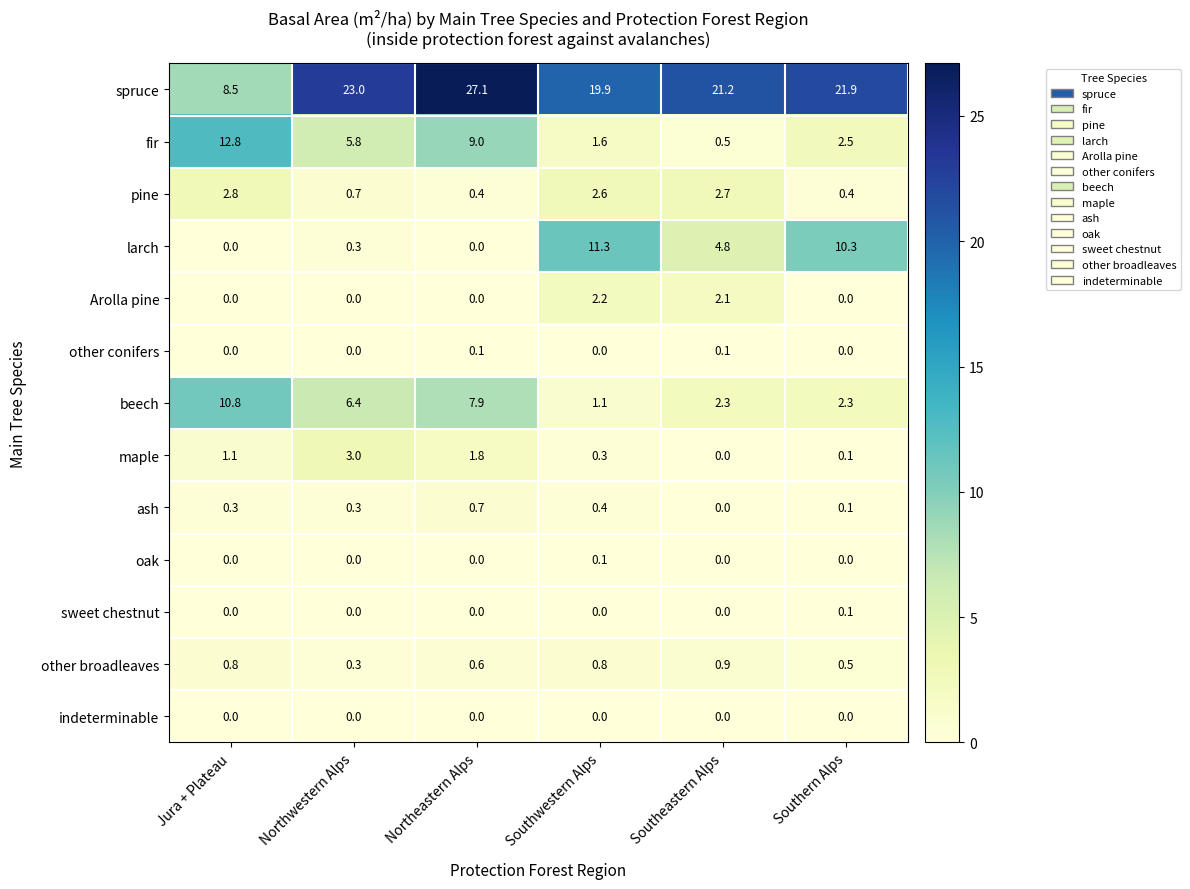

Which series has the largest total across all categories?

spruce